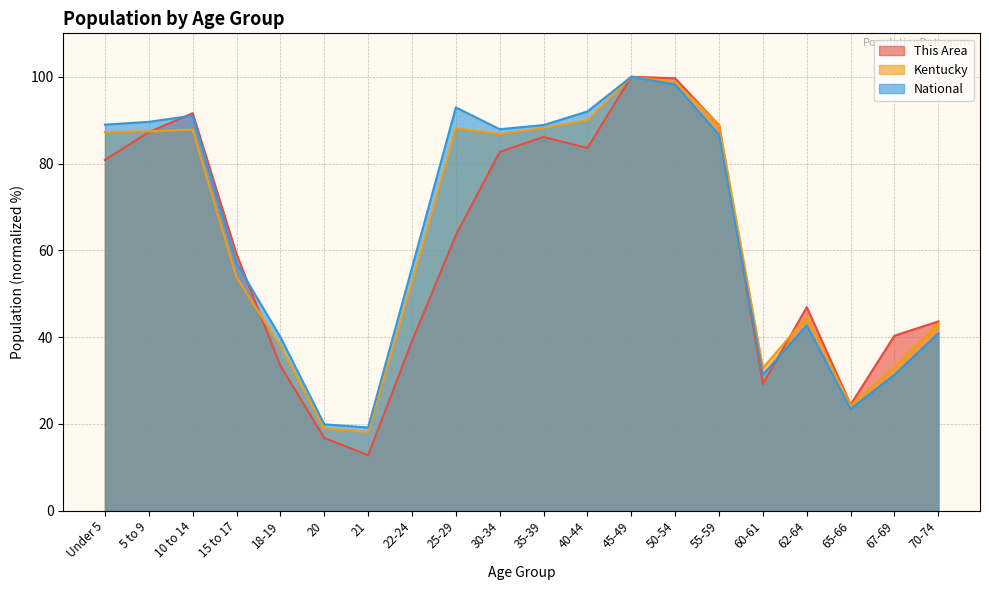

The Kentucky series shows 35.2 at 65-66. True or false?

False